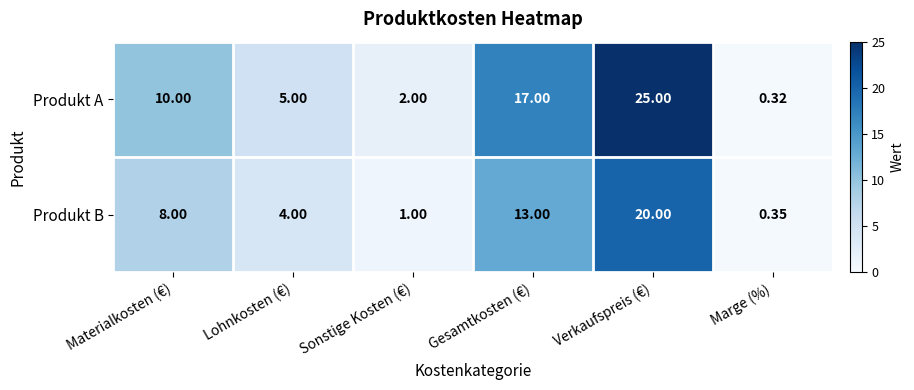

Rank the series at Verkaufspreis (€) from highest to lowest value.

Produkt A, Produkt B